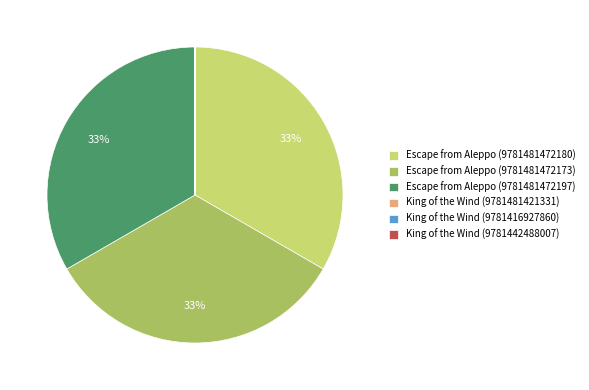

True or false: Escape from Aleppo (9781481472197) accounts for 41% of the total.

False